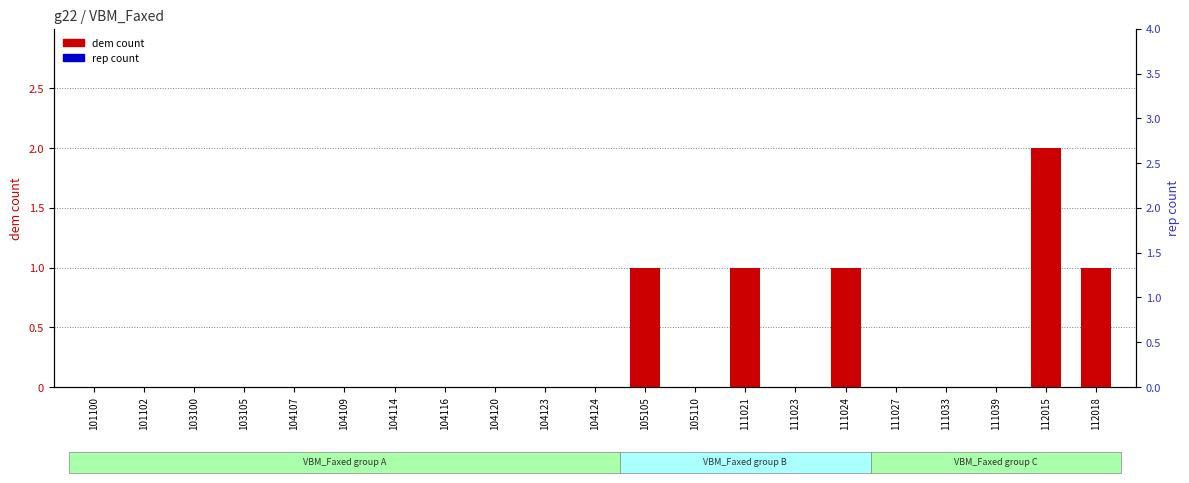

Is the value of dem count at 104116 greater than the value of rep count at 101100?

No